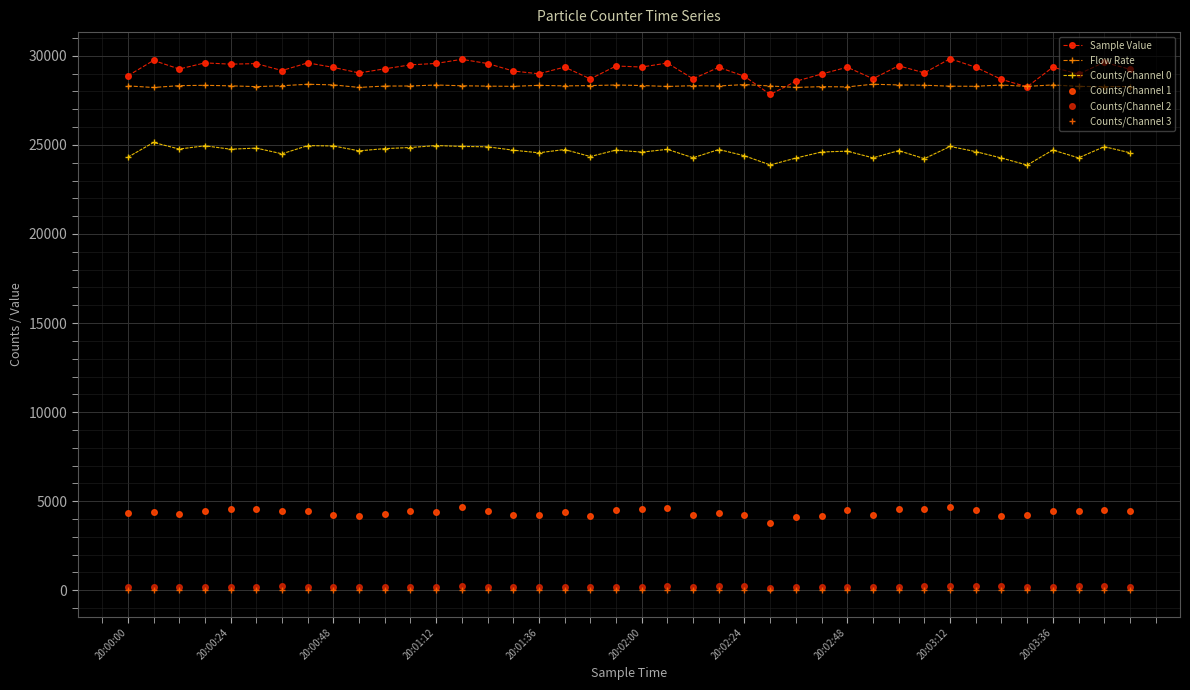

How many data points in Flow Rate are less than 28311?

20